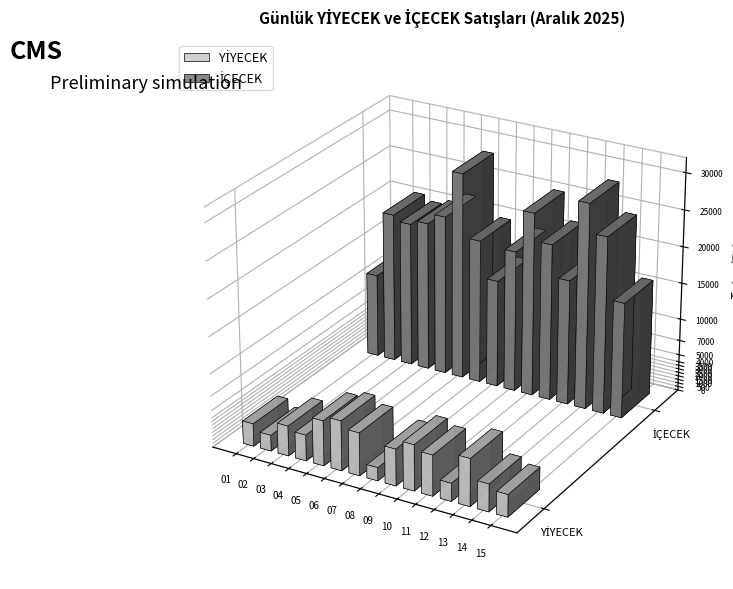

The value of YİYECEK at 06 is 2426.1. True or false?

False